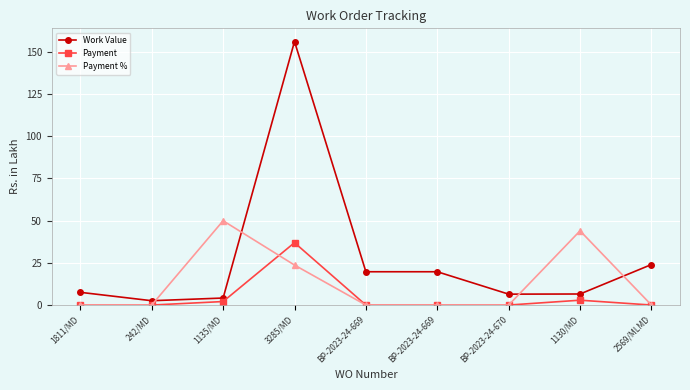

How many interior local peaks does the Payment series have?

2